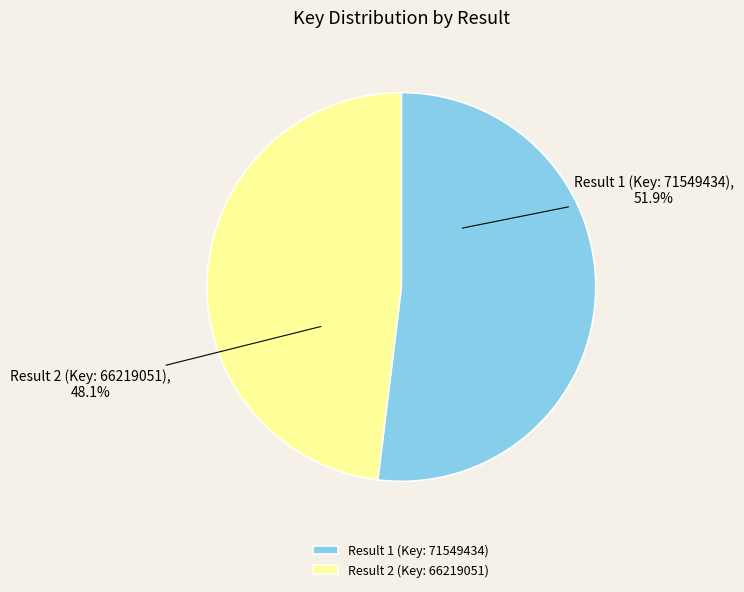

Rank the categories by value from lowest to highest.

Result 2 (Key: 66219051), Result 1 (Key: 71549434)